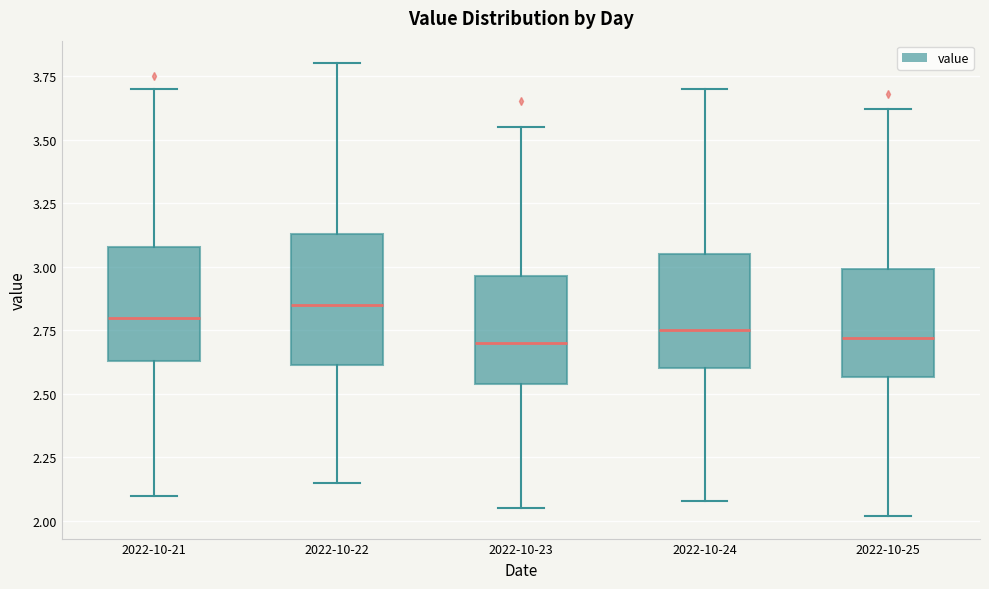

Where does the median line of the box for 2022-10-25 sit on the y-axis? The values are not printed on the chart, so give them approximately, as read against the axis.

2.70